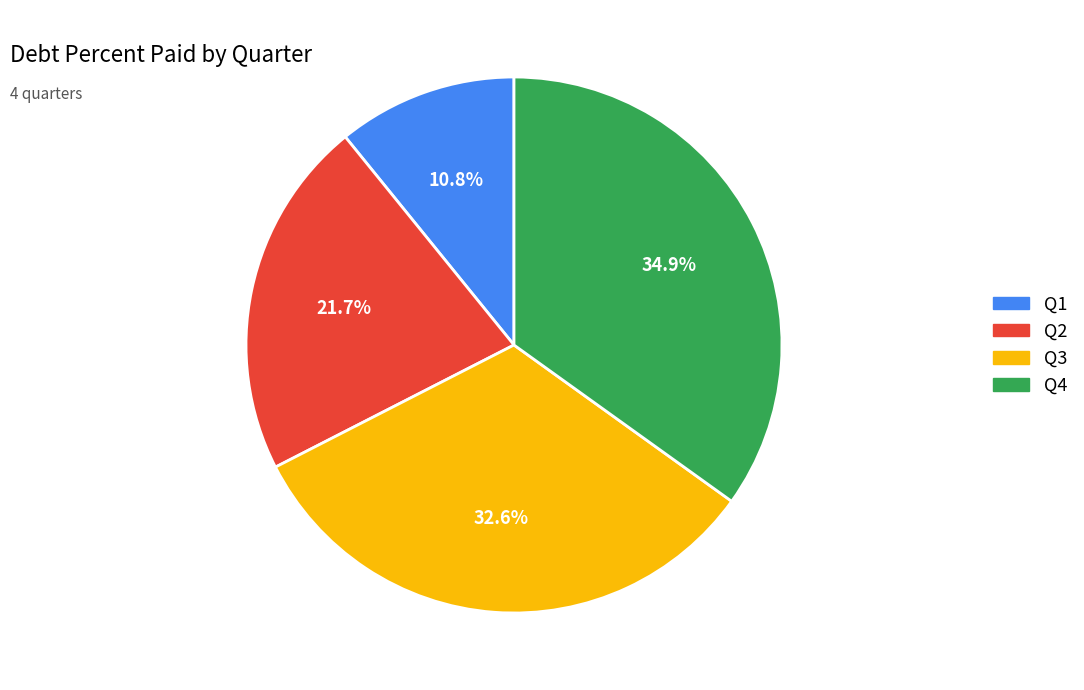

To the nearest percent, what is the difference between the Q3 and Q2 slice percentages?

11%